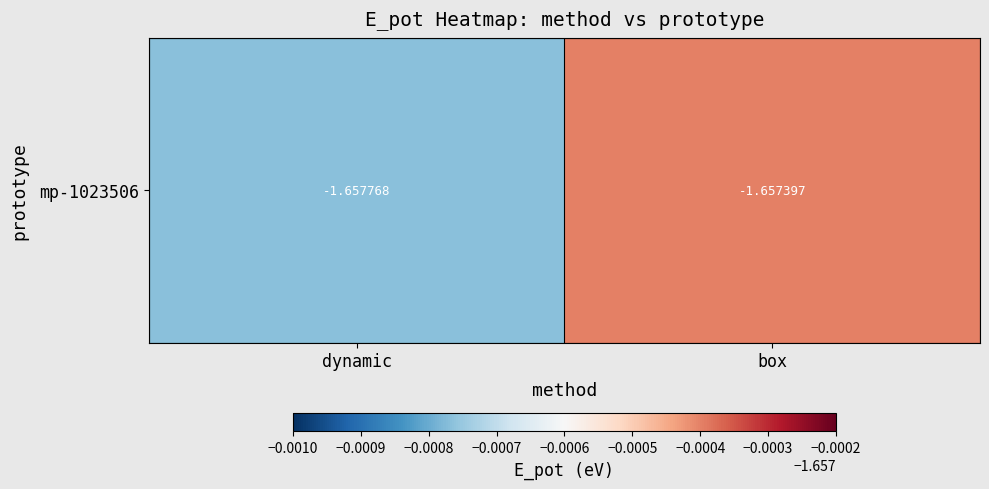

Reading right to left, transcribe all the data shown in this chart.

-1.7	-1.7